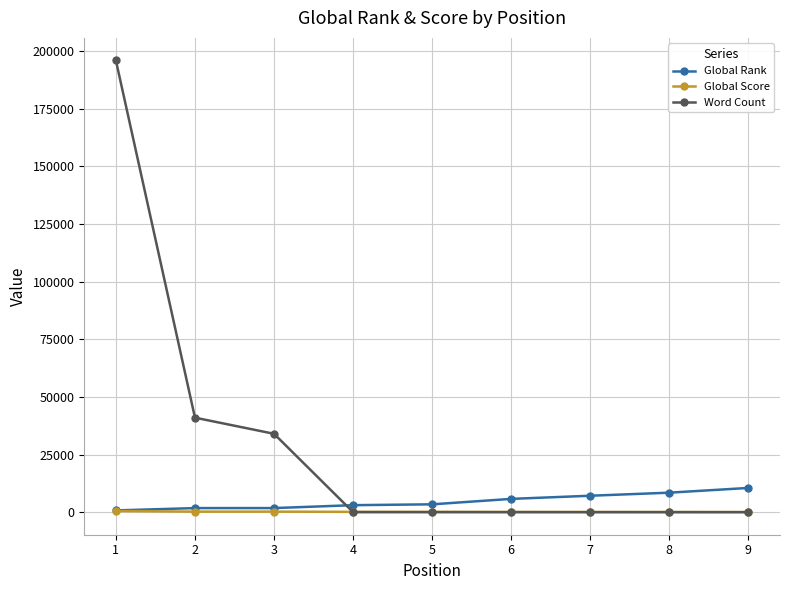

The value of Global Score at 7 is 46. True or false?

True